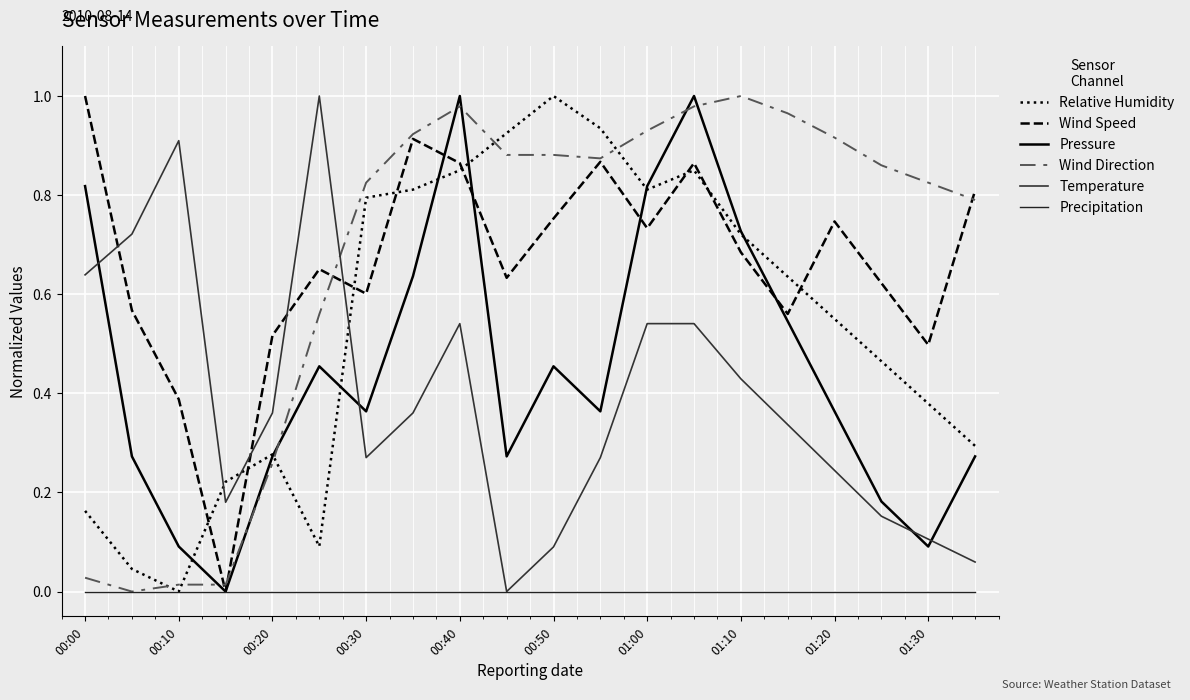

What is the average value of the Relative Humidity series?

0.5